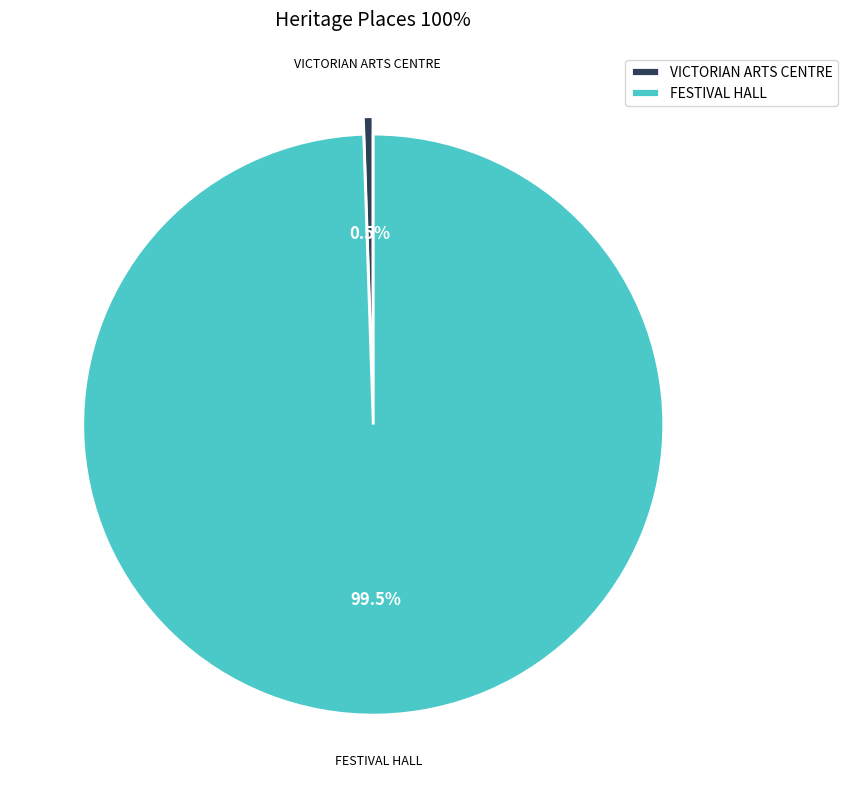

Does FESTIVAL HALL account for over 50% of the chart?

Yes